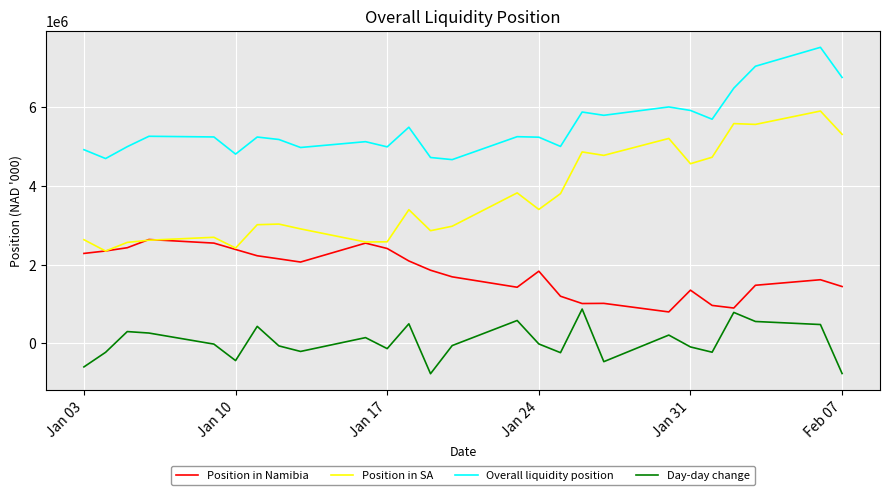

What is the average value of the Position in SA series?

3702785.2